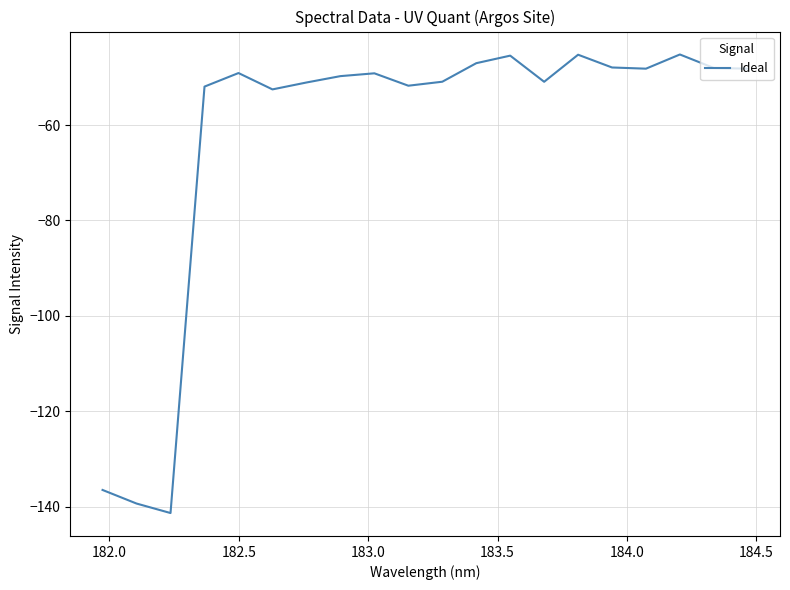

What is the maximum value shown in the chart?

-45.2